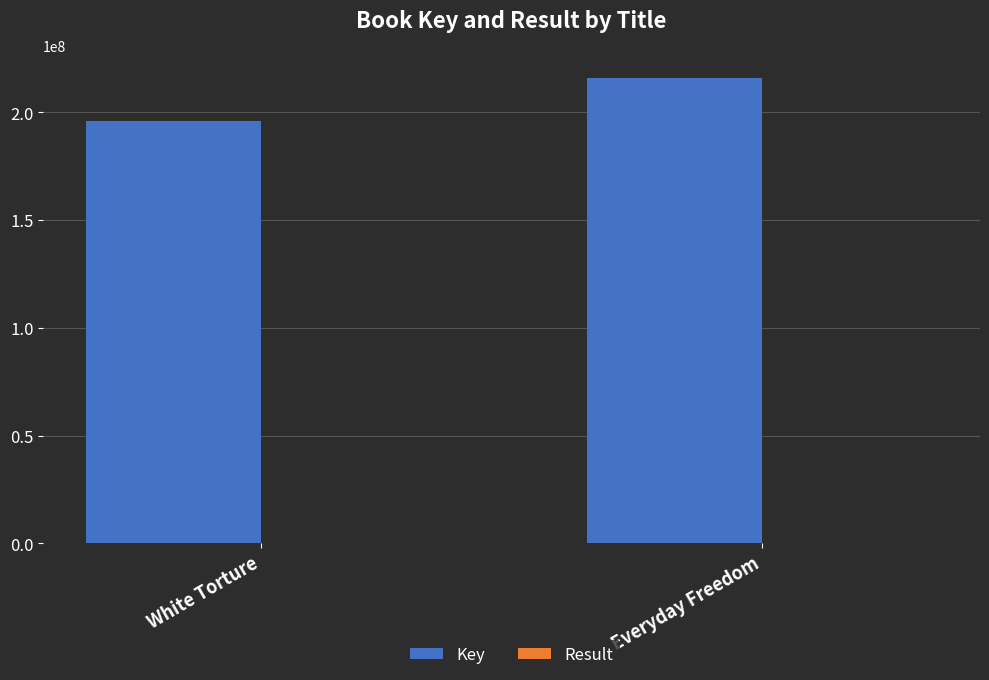

The value of Key at White Torture is 195913281. True or false?

True